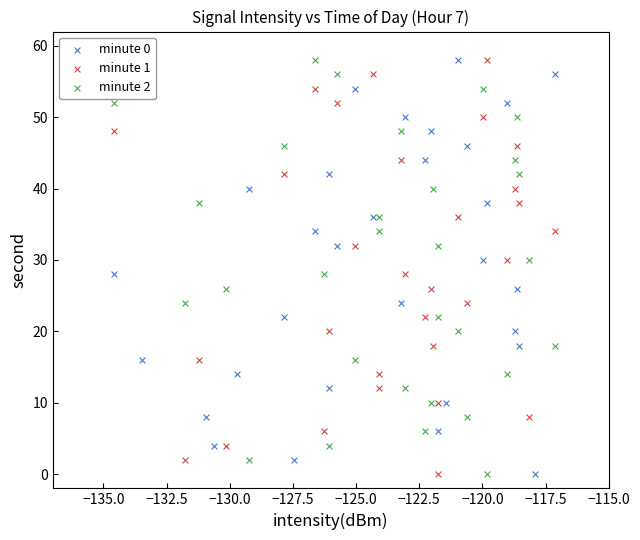

What are all the series names shown in the legend?

minute 0, minute 1, minute 2